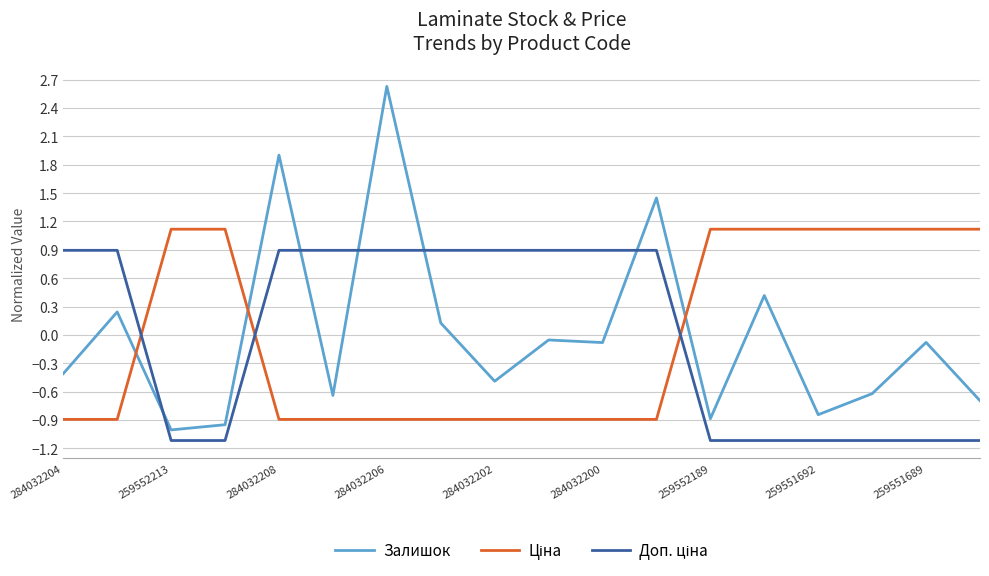

What is the maximum value shown in the chart?

2.6